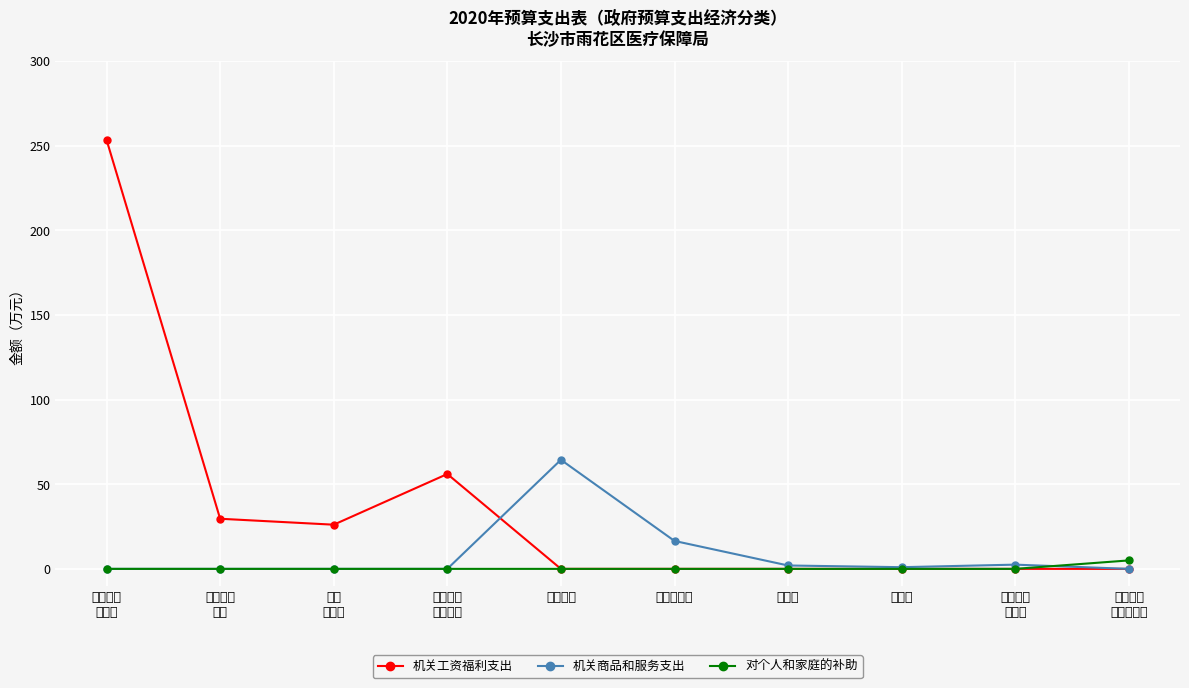

Which series has the largest total across all categories?

机关工资福利支出